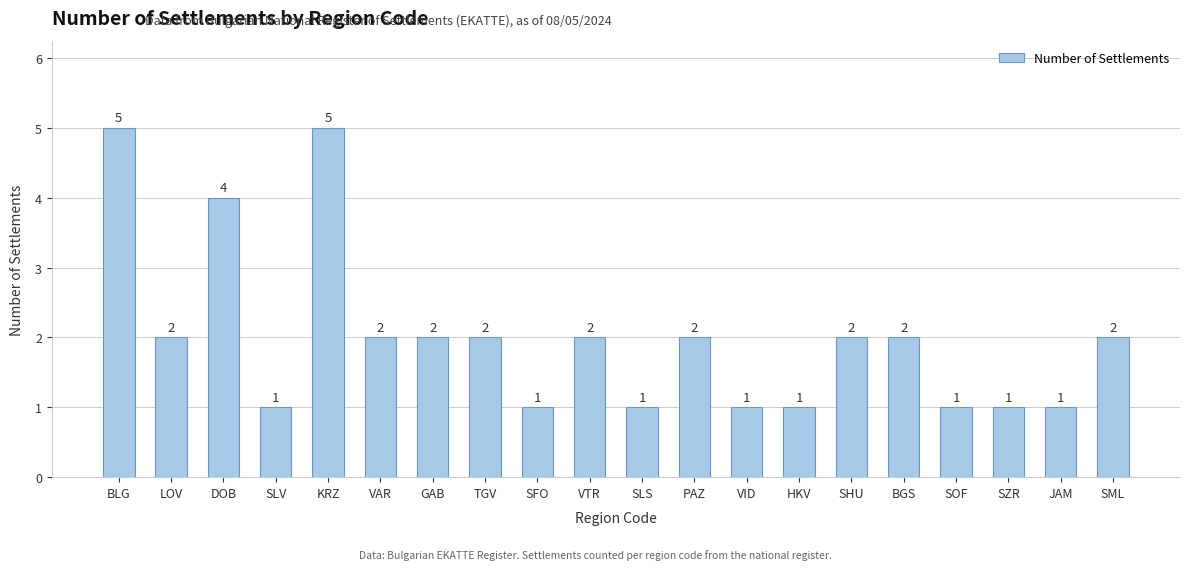

Is it true that the value at VTR is 2?

True